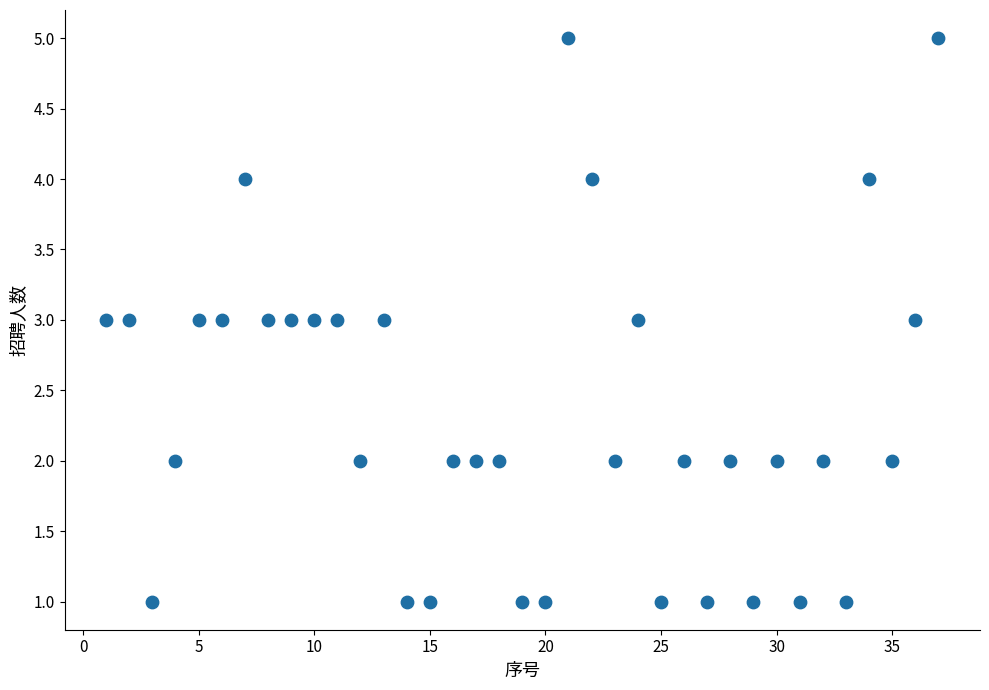

What is the range of Y values (max minus min)?

4